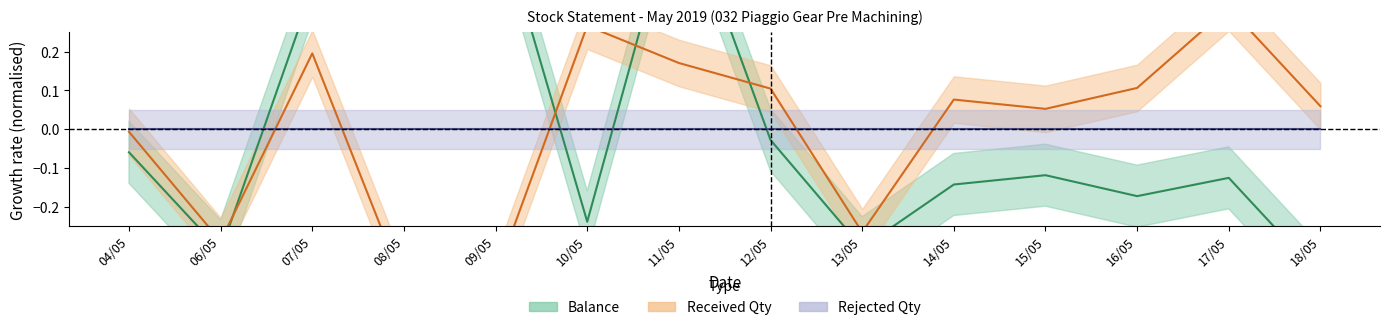

At which category does the chart reach its peak across all series?

11/05